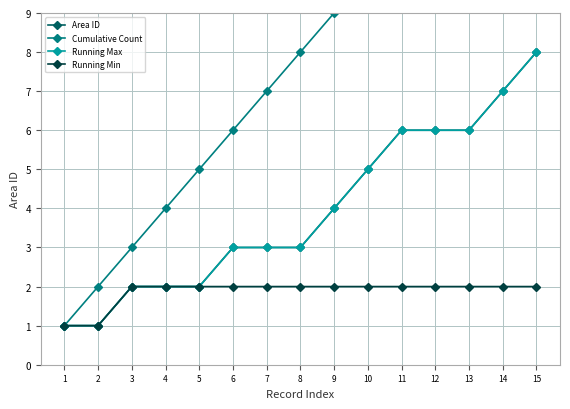

What is the average value of the Running Max series?

4